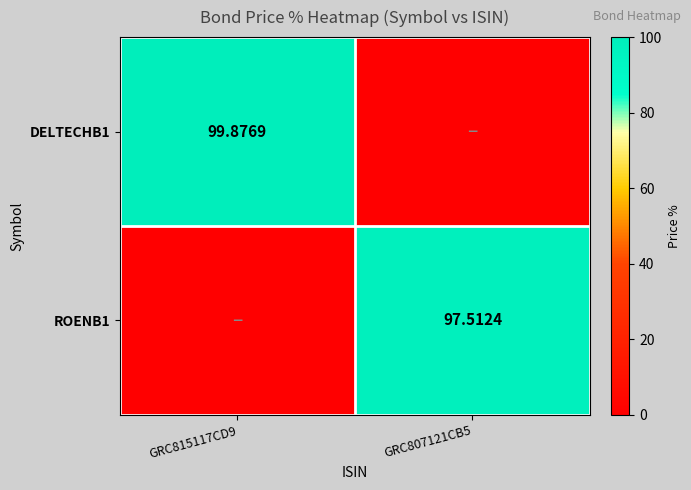

True or false: DELTECHB1 has a value of -38.9 at GRC807121CB5.

False